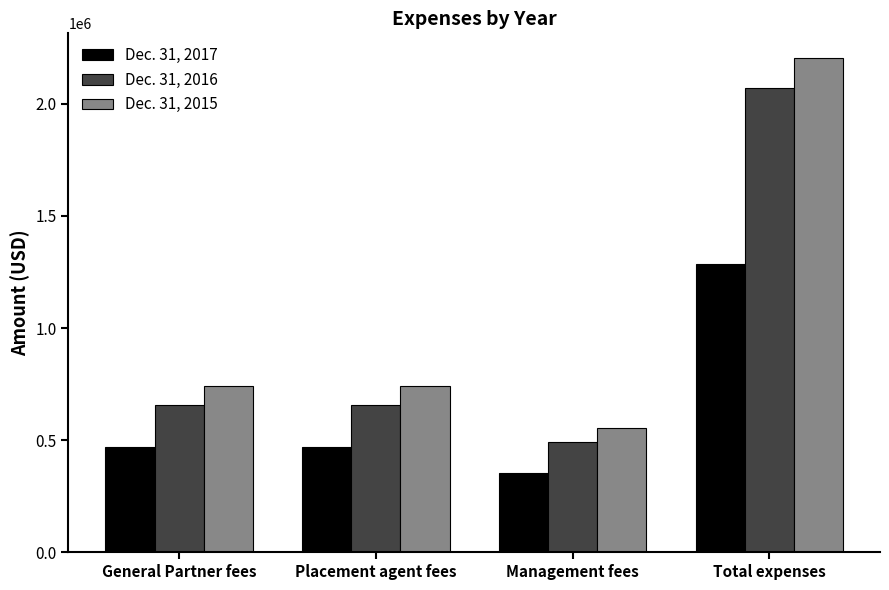

Rank the series by their average value, from lowest to highest.

Dec. 31, 2017, Dec. 31, 2016, Dec. 31, 2015